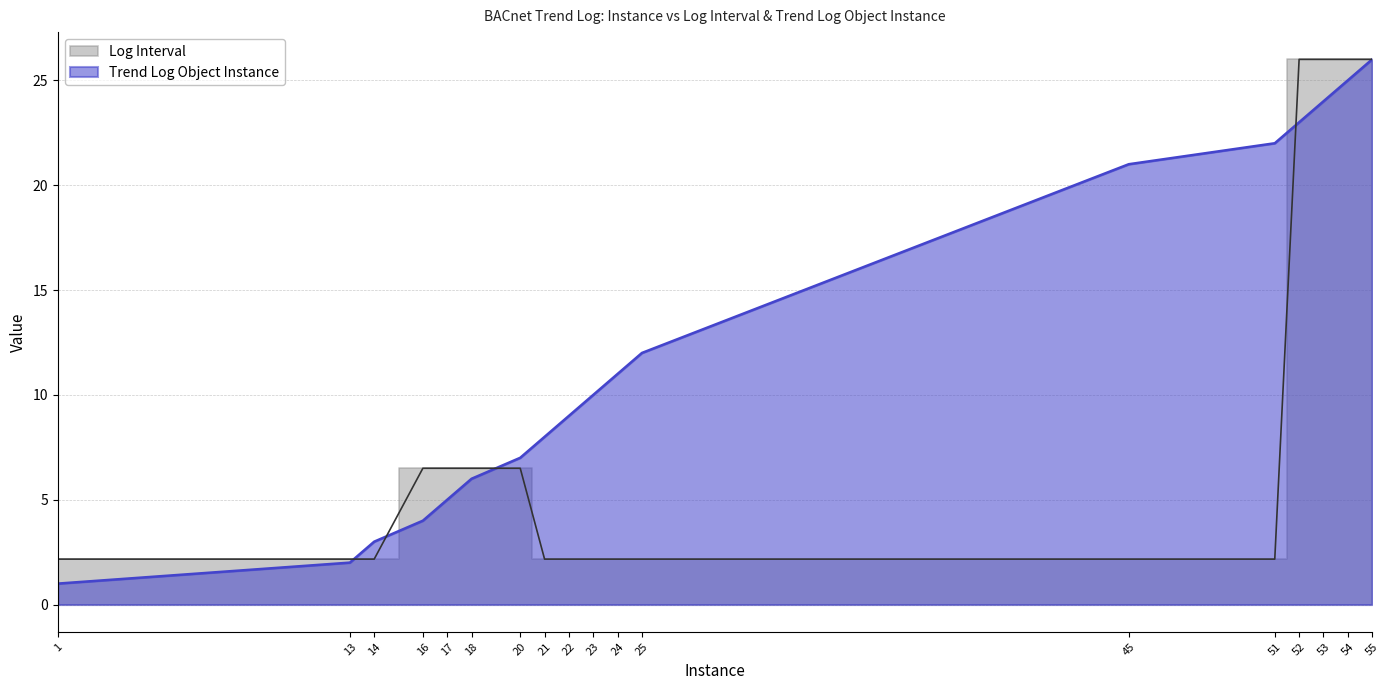

What is the value of the Log Interval point at the 7th from the left?

6.5